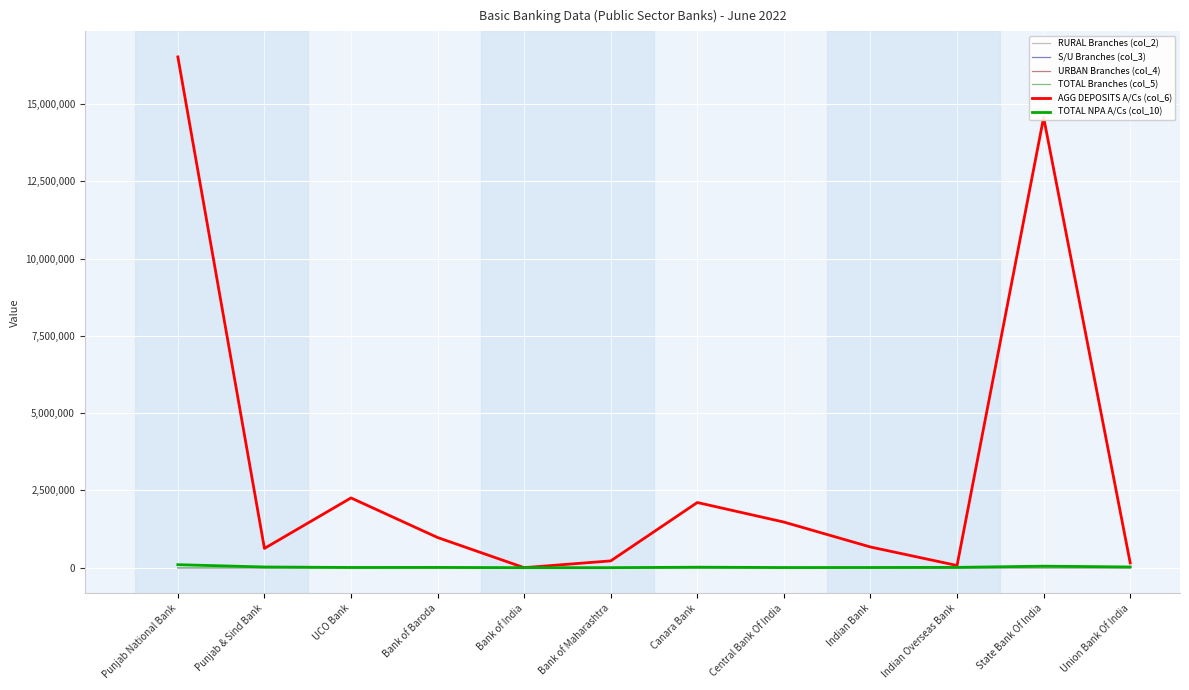

At how many categories does at least one series exceed 776060?

6